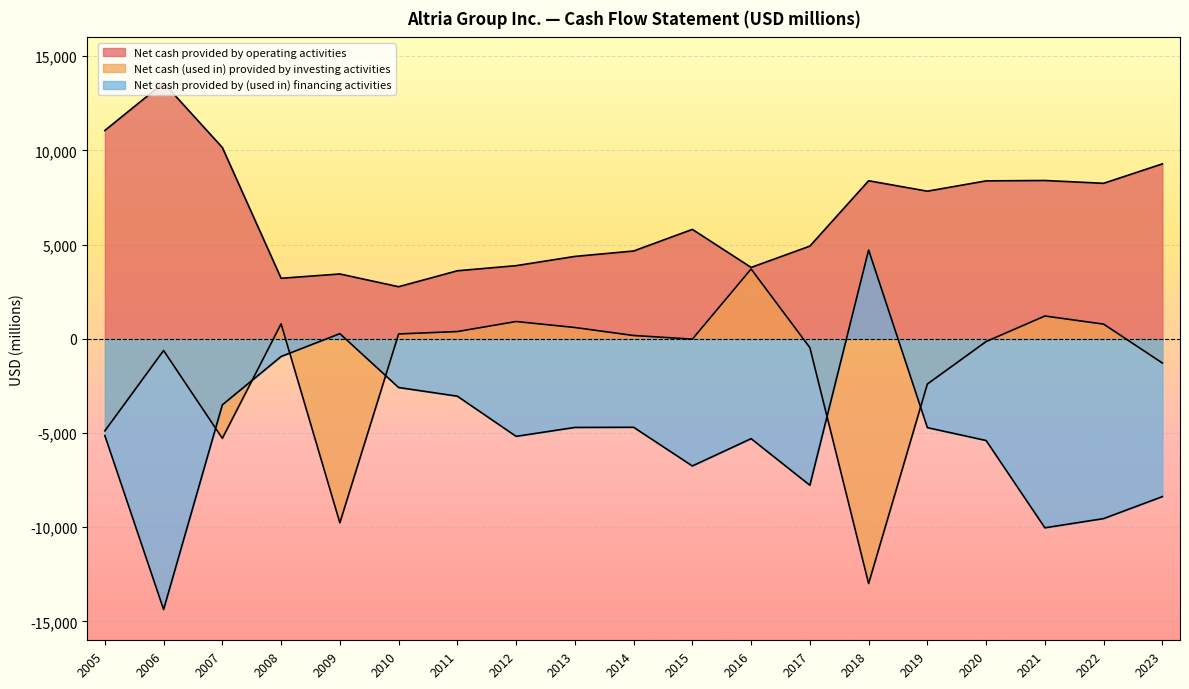

At which category is the sum across all series the highest?

2008